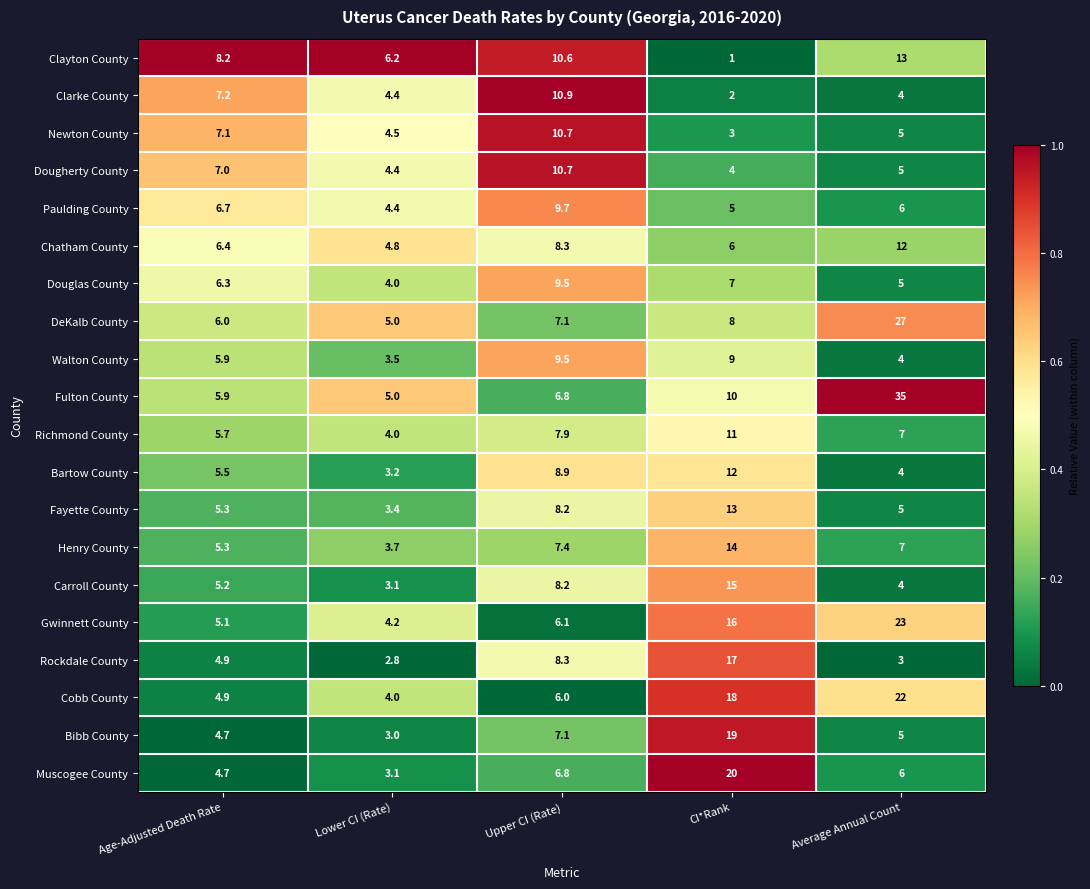

What is the total value across all series at Age-Adjusted Death Rate?

118.0